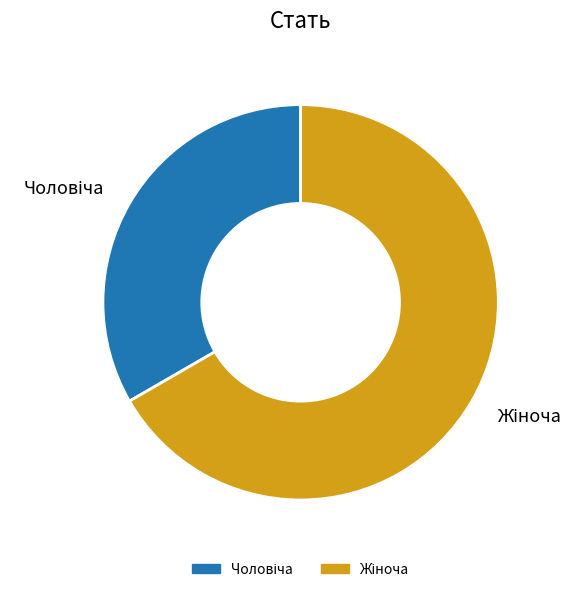

Is there any slice that represents more than half of the pie?

Yes